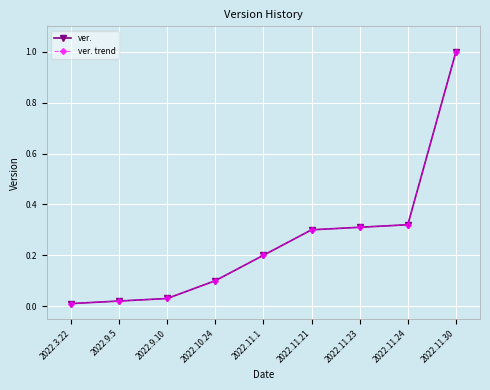

Reading left to right, what are all the values shown in this chart?

ver.: 0.0	0.0	0.0	0.1	0.2	0.3	0.3	0.3	1.0
ver. trend: 0.0	0.0	0.0	0.1	0.2	0.3	0.3	0.3	1.0